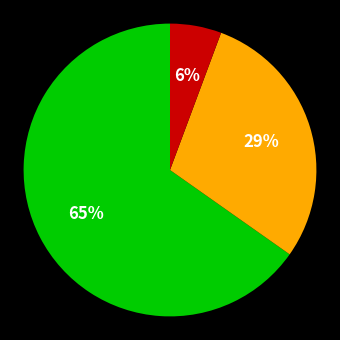

Is there a majority slice in this chart?

Yes